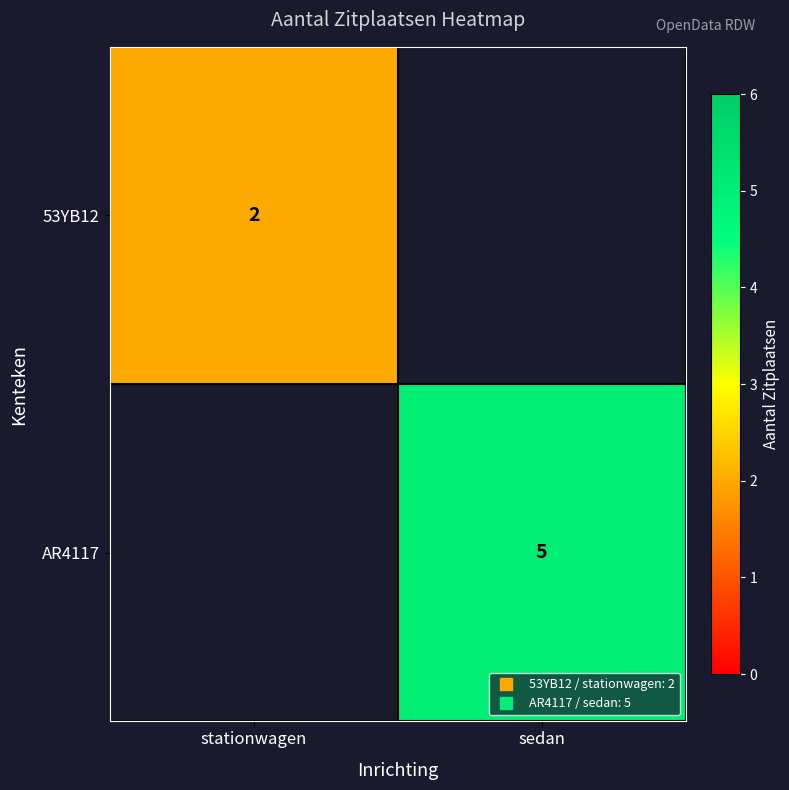

List the series in order of their peak value, lowest first.

53YB12, AR4117